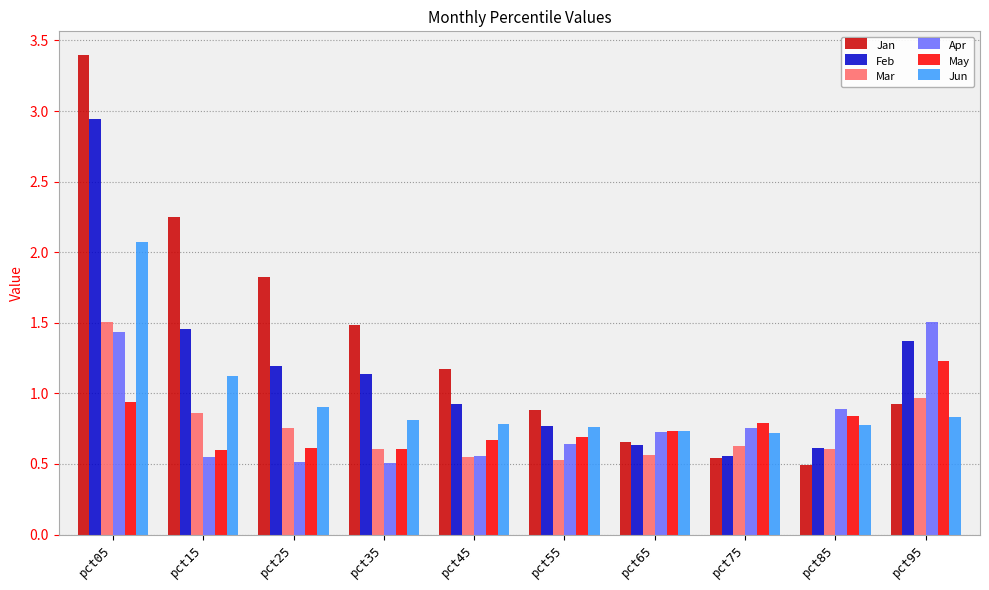

What is the highest value of the Jan series?

3.4